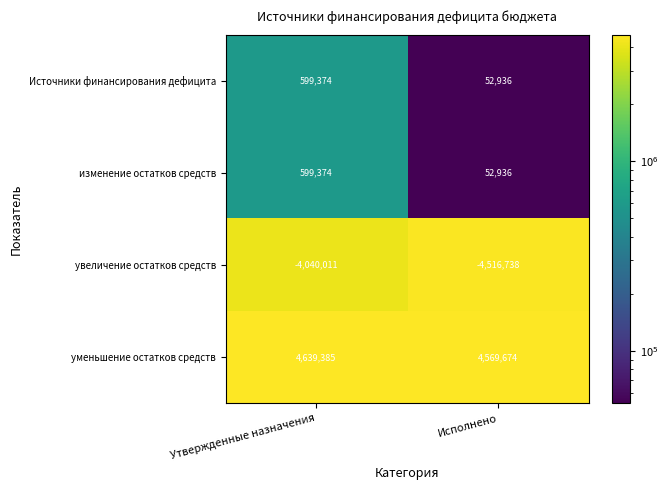

True or false: изменение остатков средств has a value of 599374 at Утвержденные назначения.

True